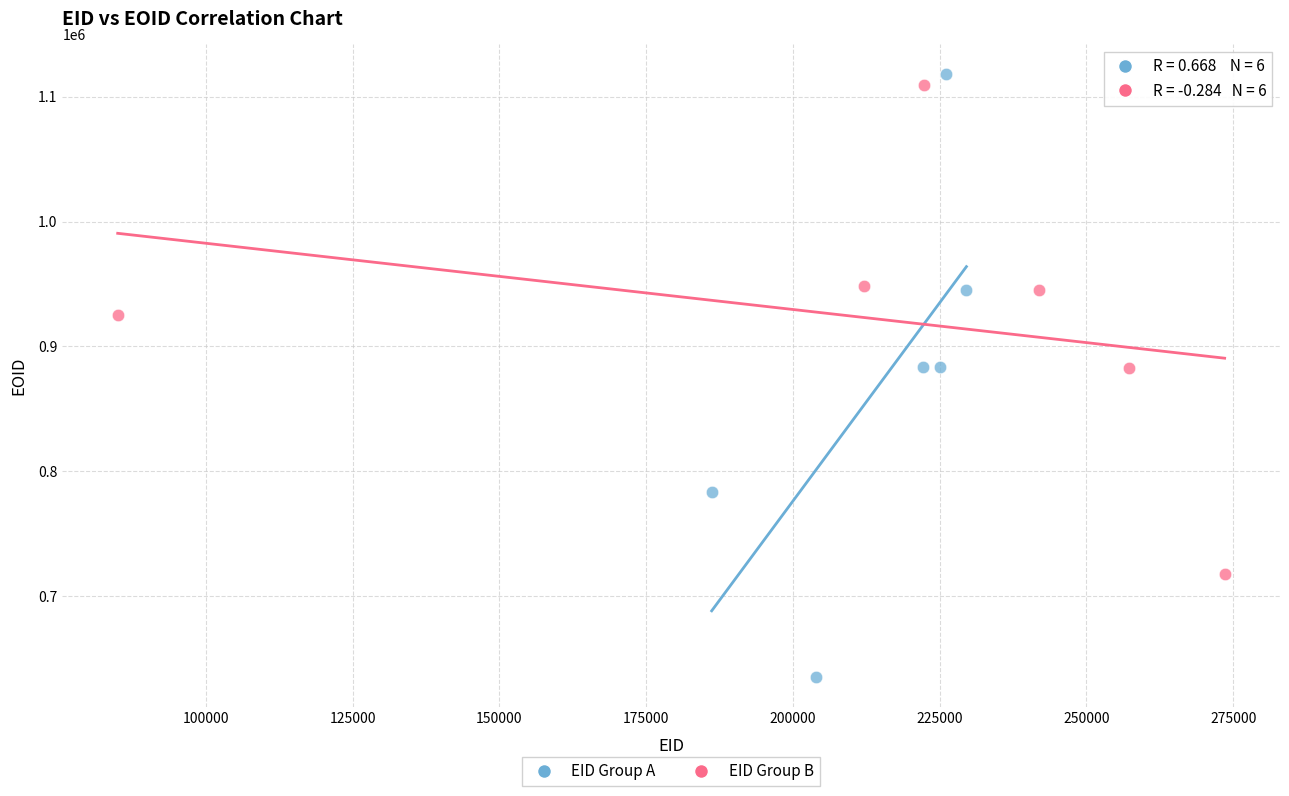

Which series reaches the minimum Y coordinate?

EID Group A